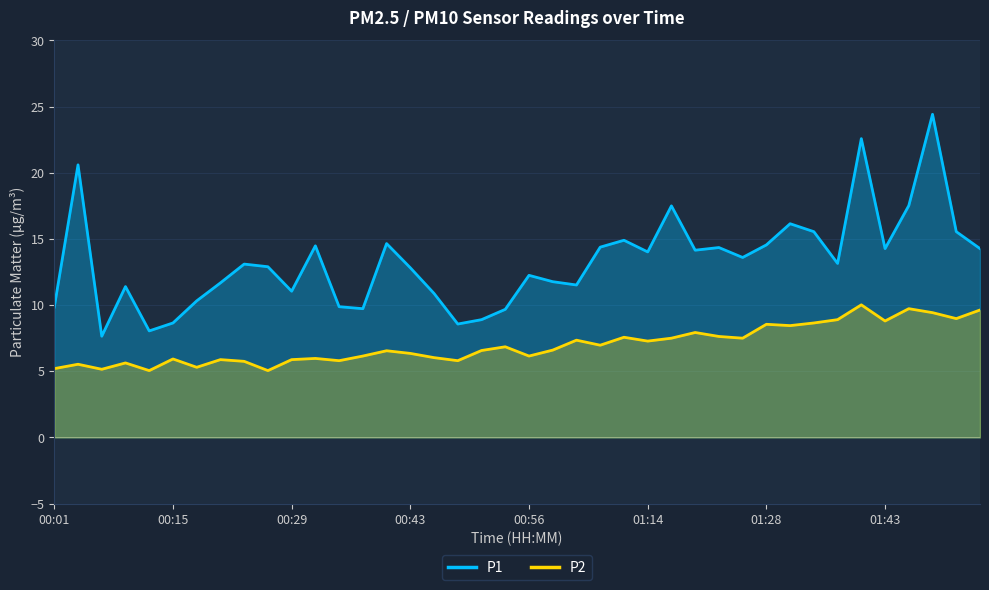

True or false: P2 and P1 cross at least once.

False